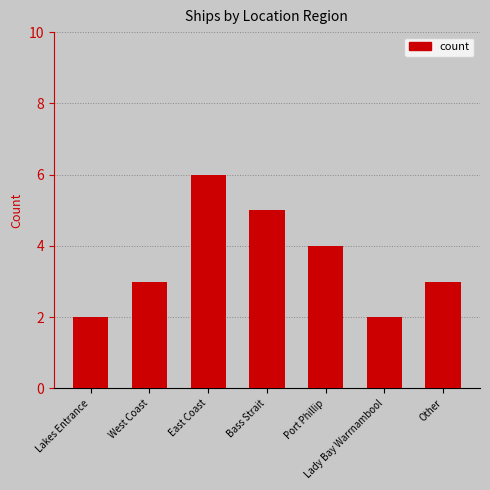

What is the maximum value shown in the chart?

6